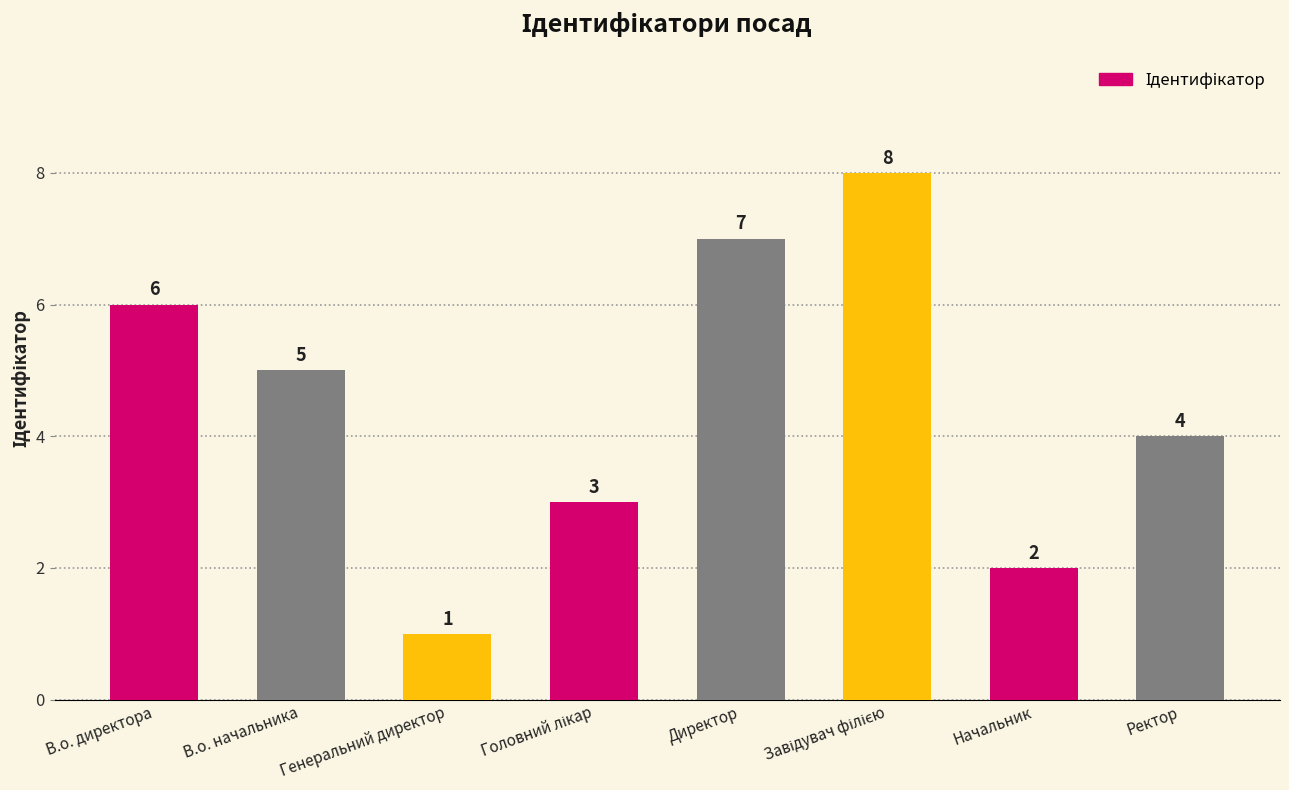

What position from the left is Генеральний директор?

3